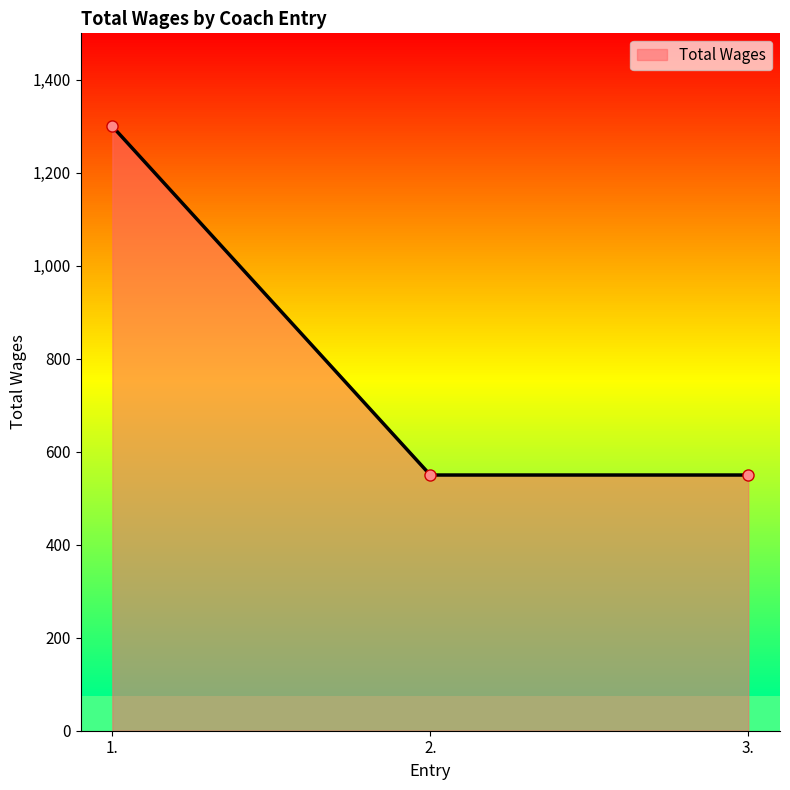

Reading left to right, list all the values displayed in this chart.

1300	550	550